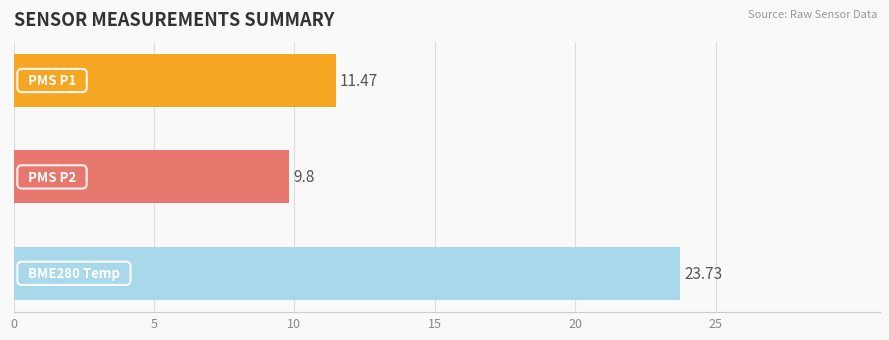

What is the difference between the maximum and minimum values?

13.9